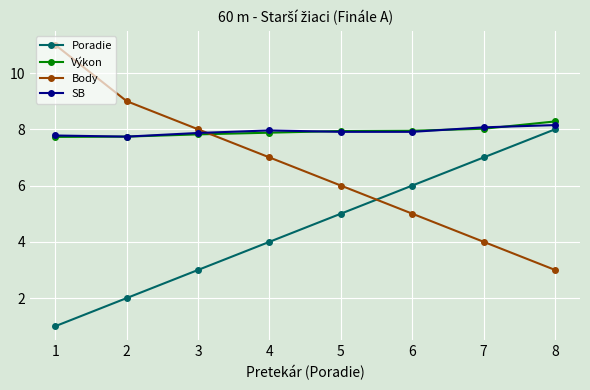

True or false: Poradie and SB cross at least once.

False